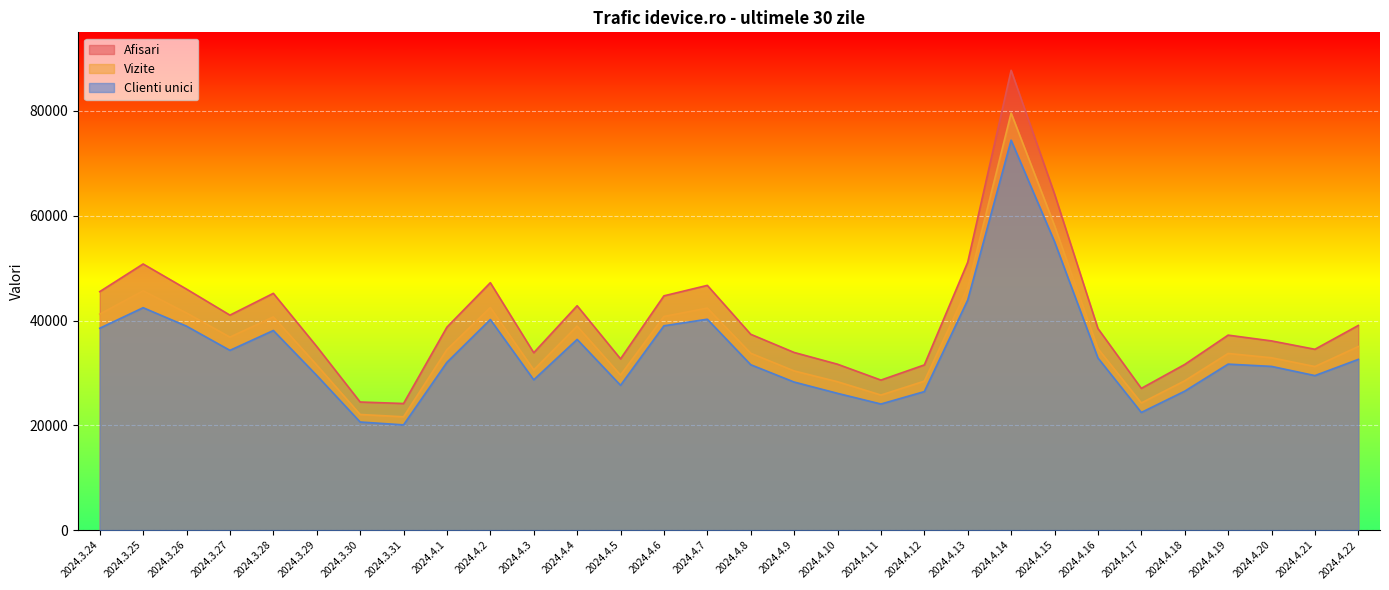

Which has a higher value, 2024.4.18 or 2024.4.1?

2024.4.1